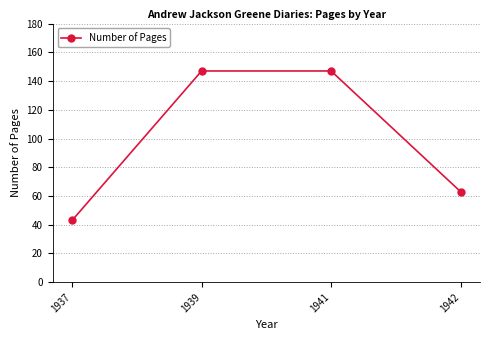

How many data points does each series have?

4